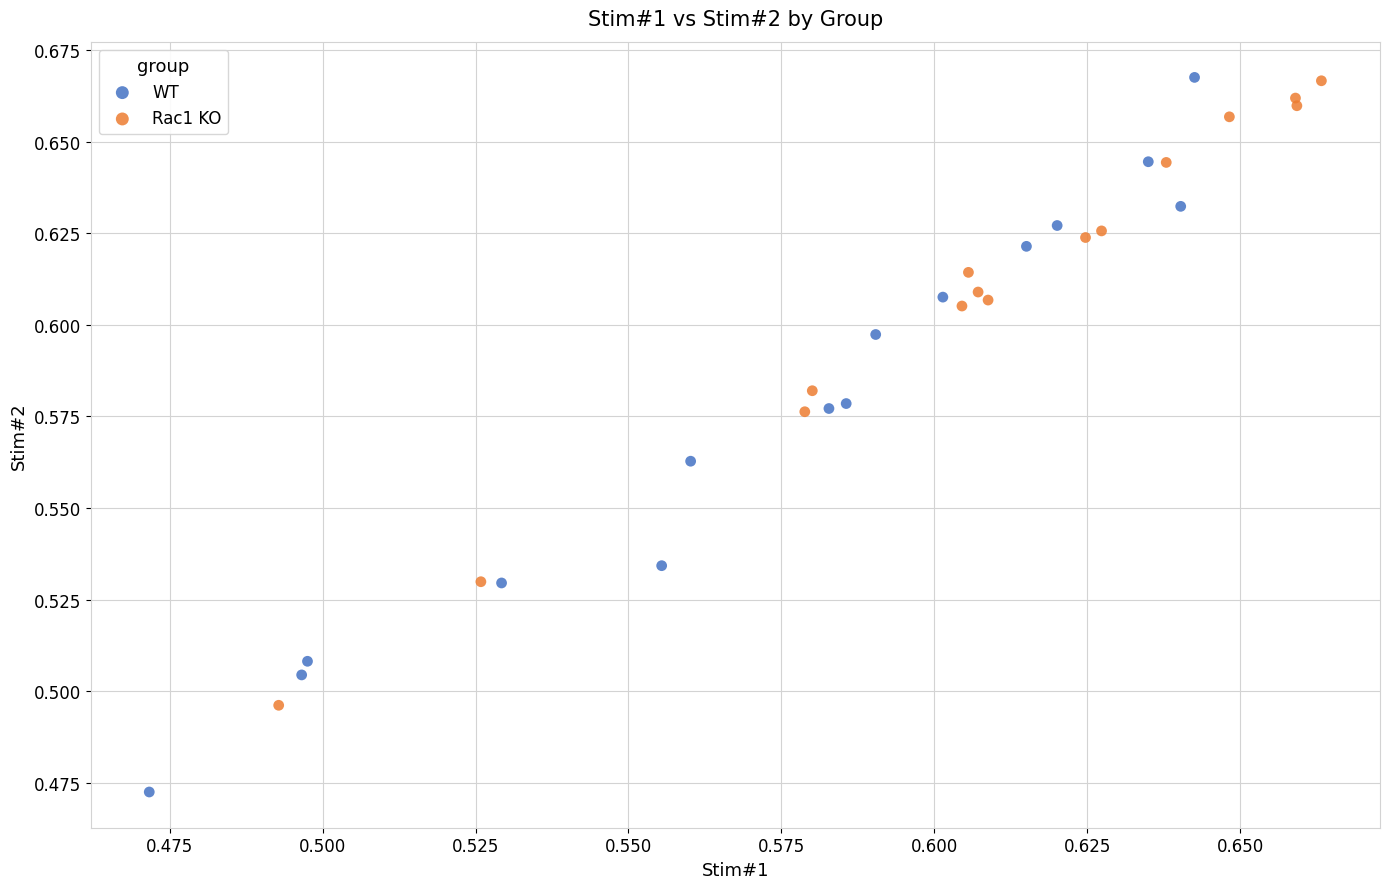

Which series has the largest Y range (max minus min)?

WT